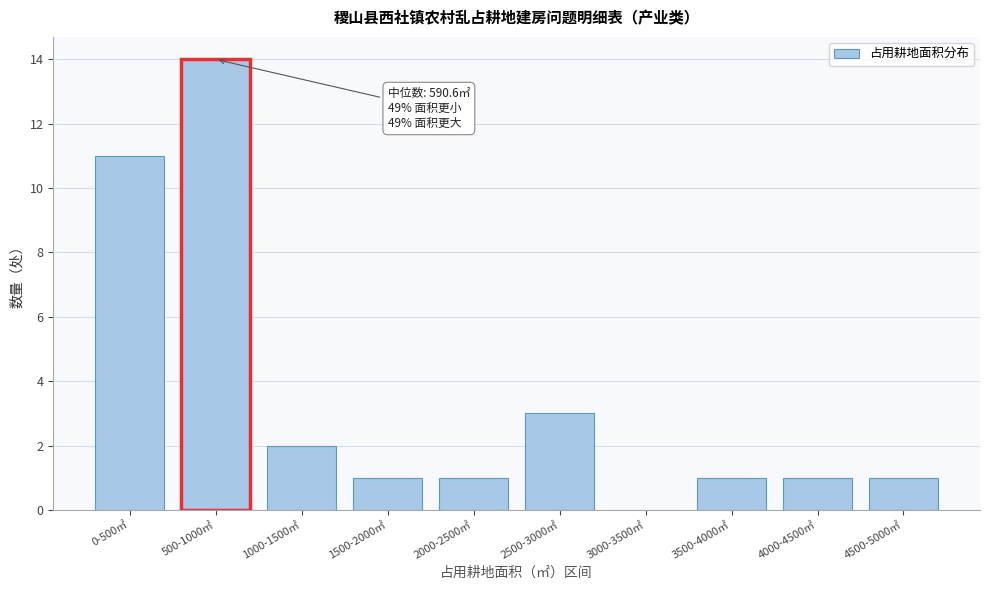

Reading left to right, list all the values displayed in this chart.

0-500㎡=11	500-1000㎡=14	1000-1500㎡=2	1500-2000㎡=1	2000-2500㎡=1	2500-3000㎡=3	3000-3500㎡=0	3500-4000㎡=1	4000-4500㎡=1	4500-5000㎡=1